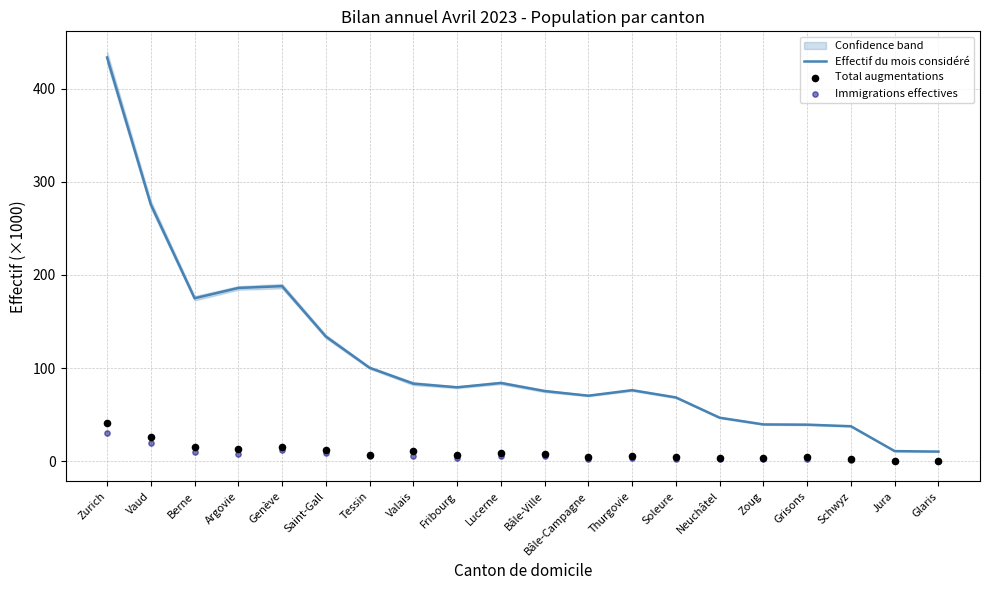

Which series has the largest Y range (max minus min)?

Effectif du mois considéré